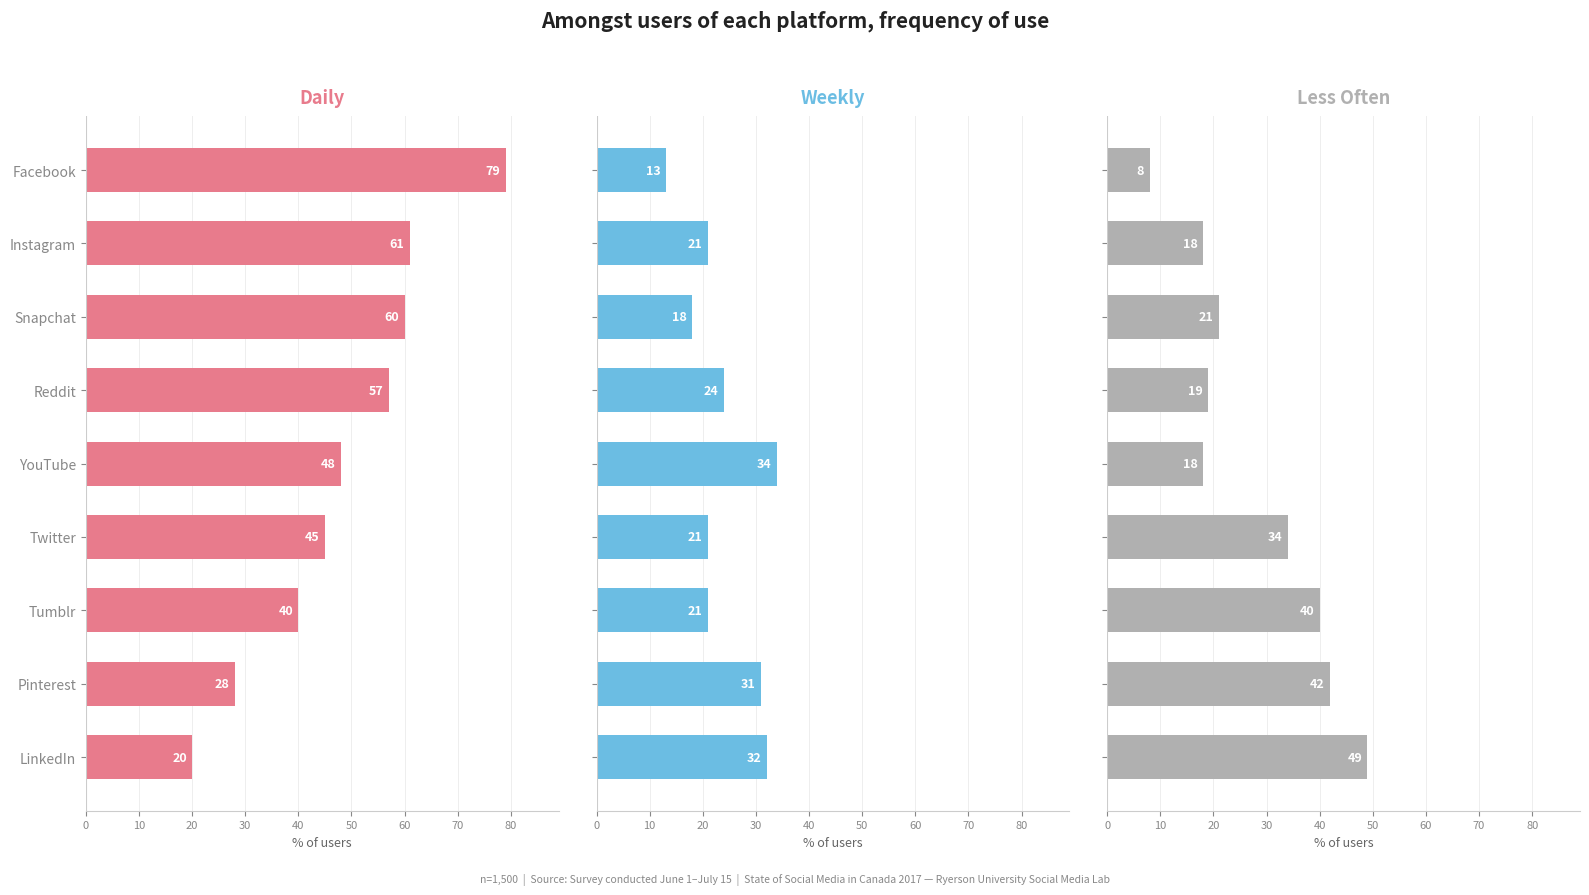

List the series in order of their overall mean, lowest first.

Weekly, Less Often, Daily